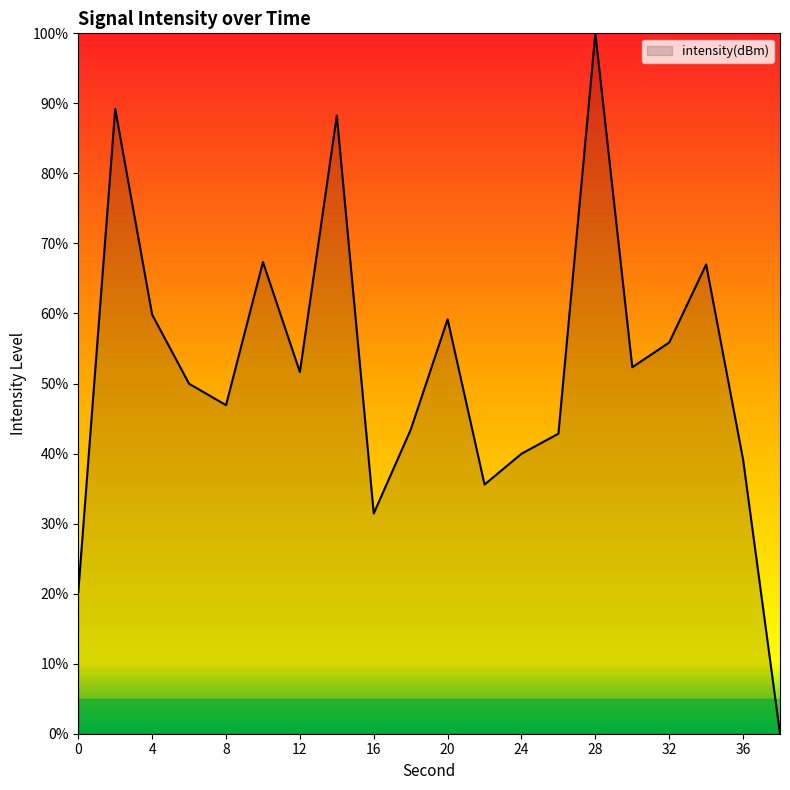

How many series are shown in this chart?

1